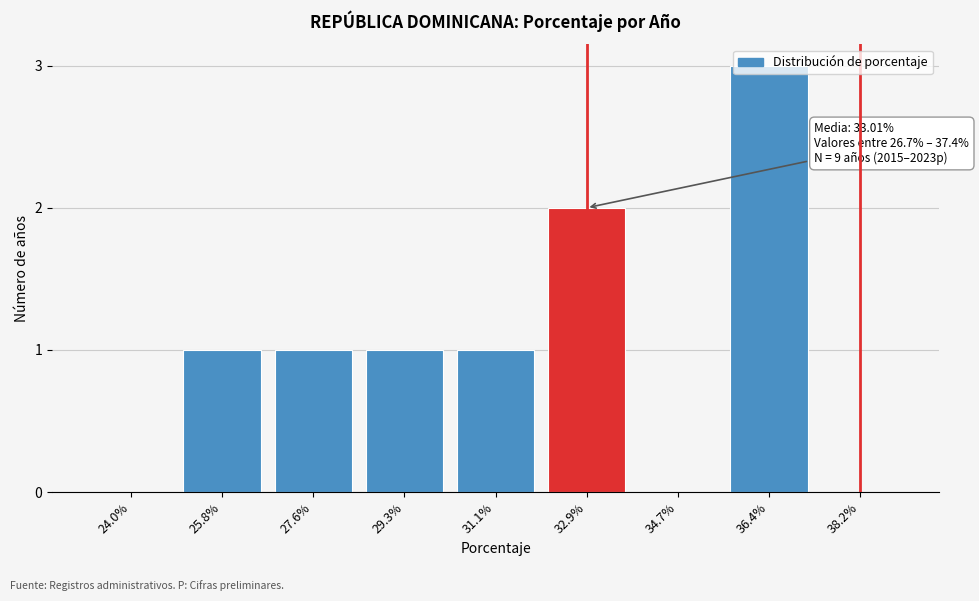

What is the maximum value shown in the chart?

3